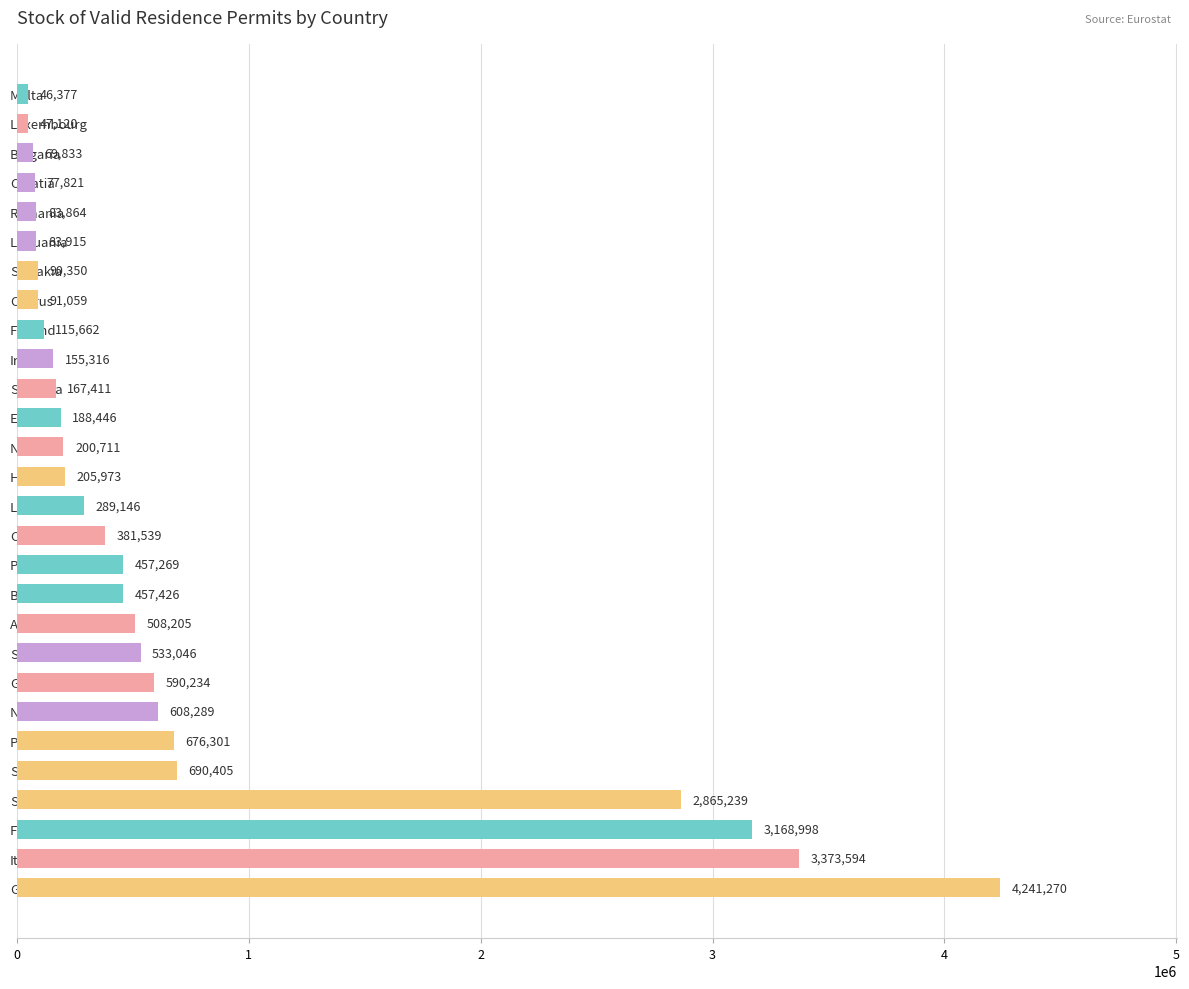

Which label corresponds to the smallest value in the chart?

Malta